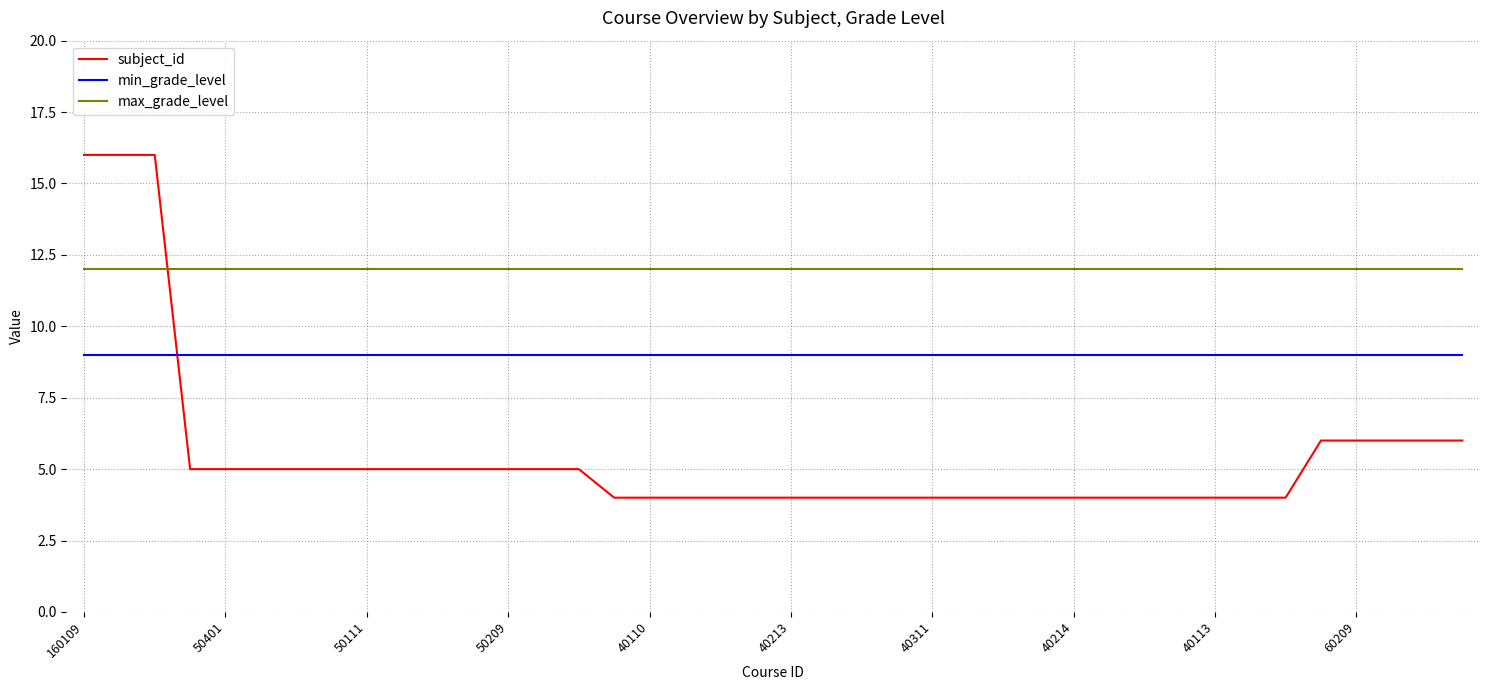

List the series in order of their overall mean, lowest first.

subject_id, min_grade_level, max_grade_level